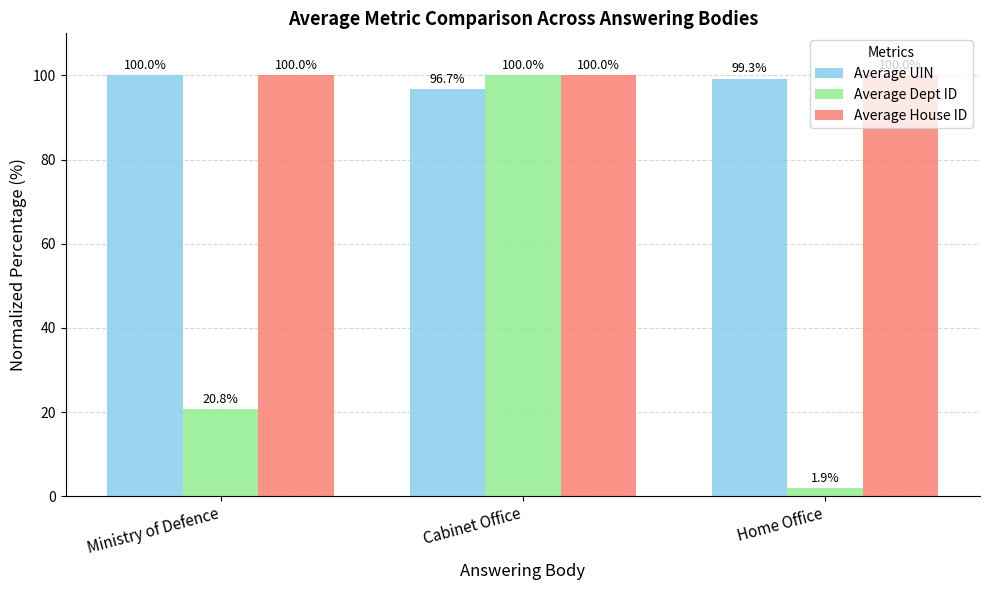

How many series are shown in this chart?

3